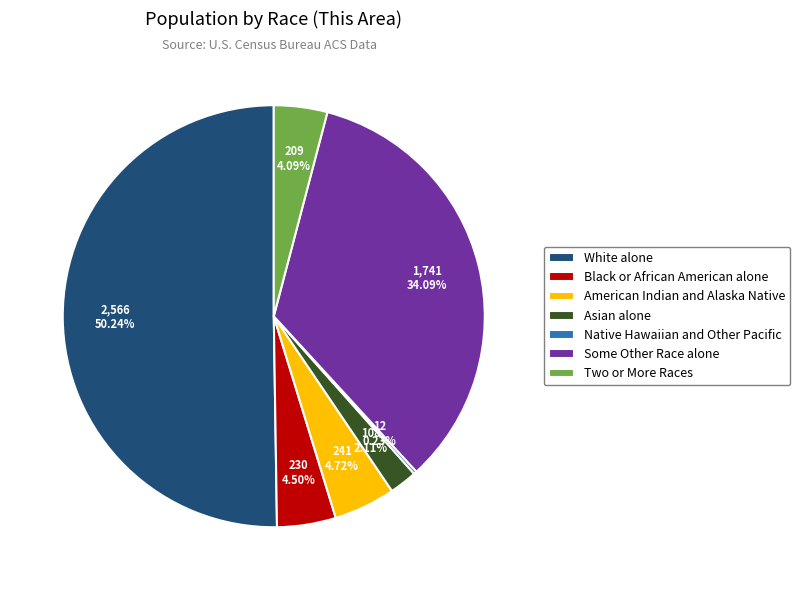

What percentage is the Two or More Races slice, to the nearest percent?

4%